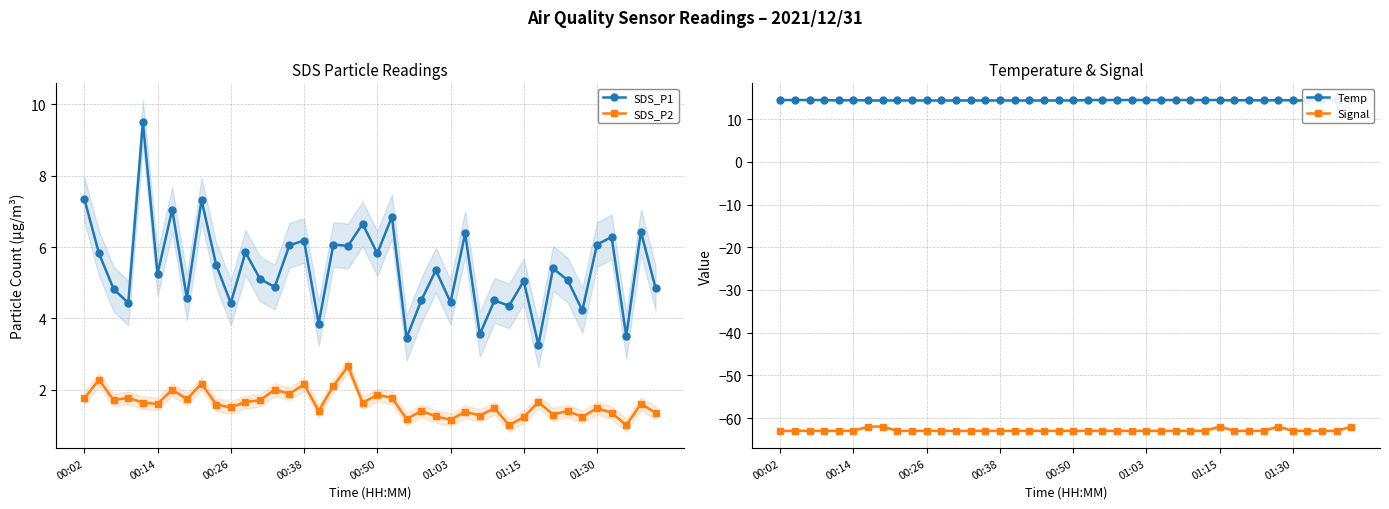

How many data points in Signal are above -63?

5